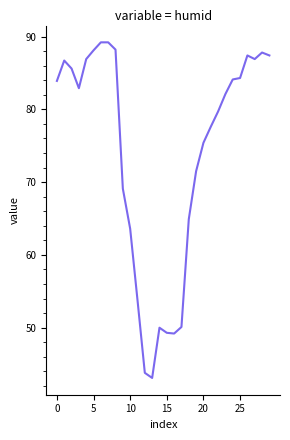

What is the smallest value displayed?

43.1